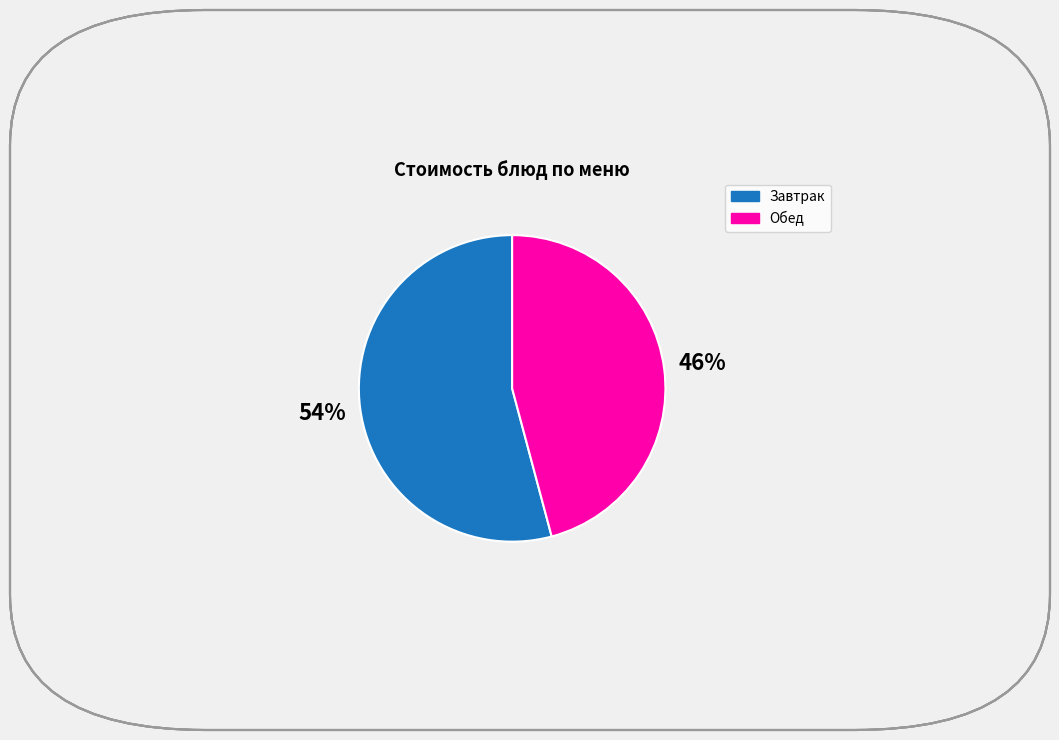

Does any single category account for the majority?

Yes